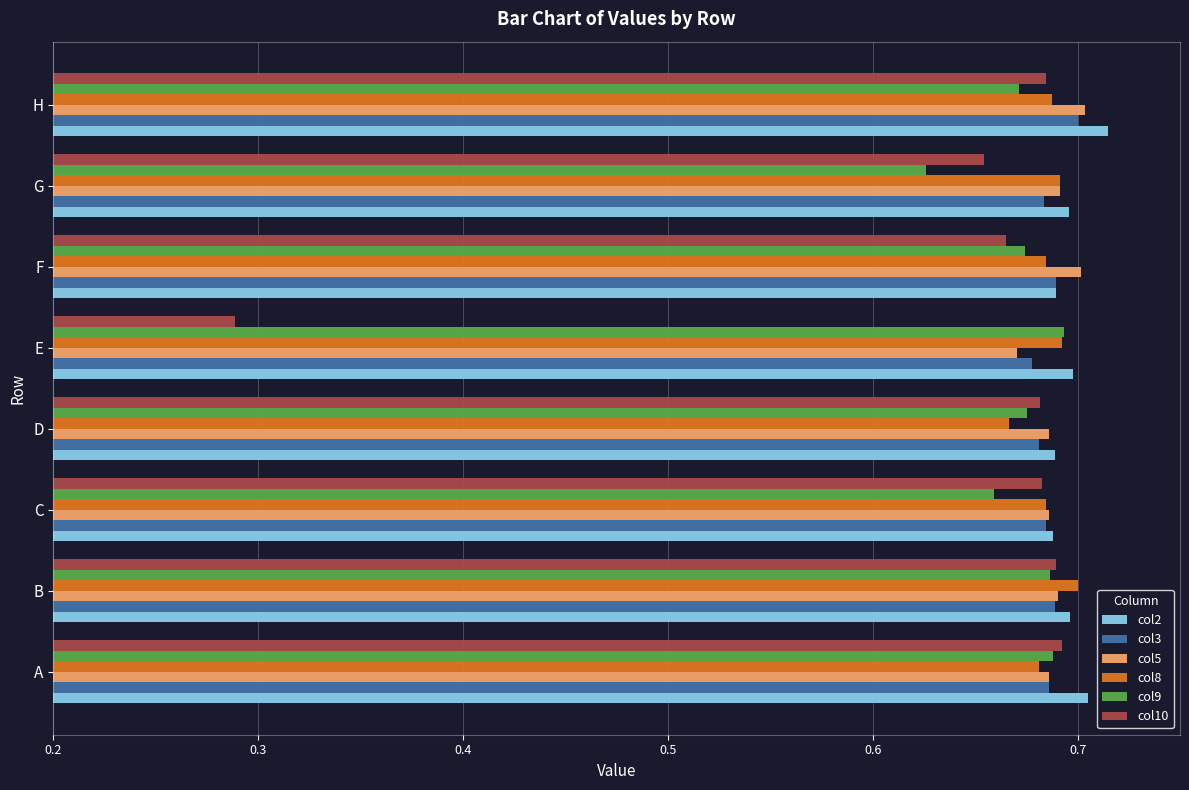

What is the sum of all col9 values?

5.4